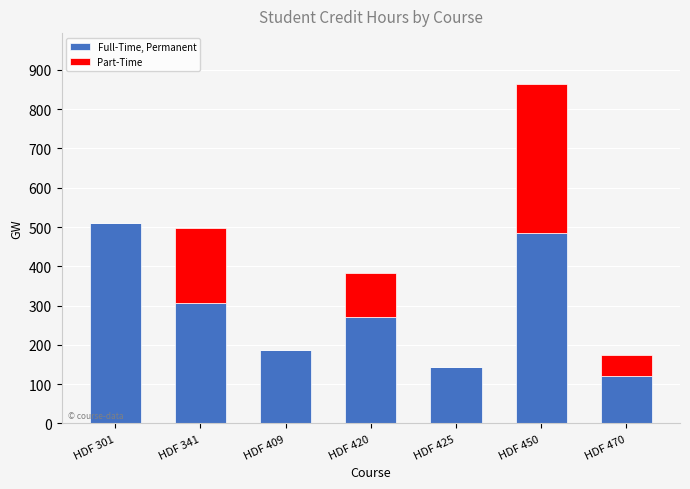

Are the bars horizontal?

No